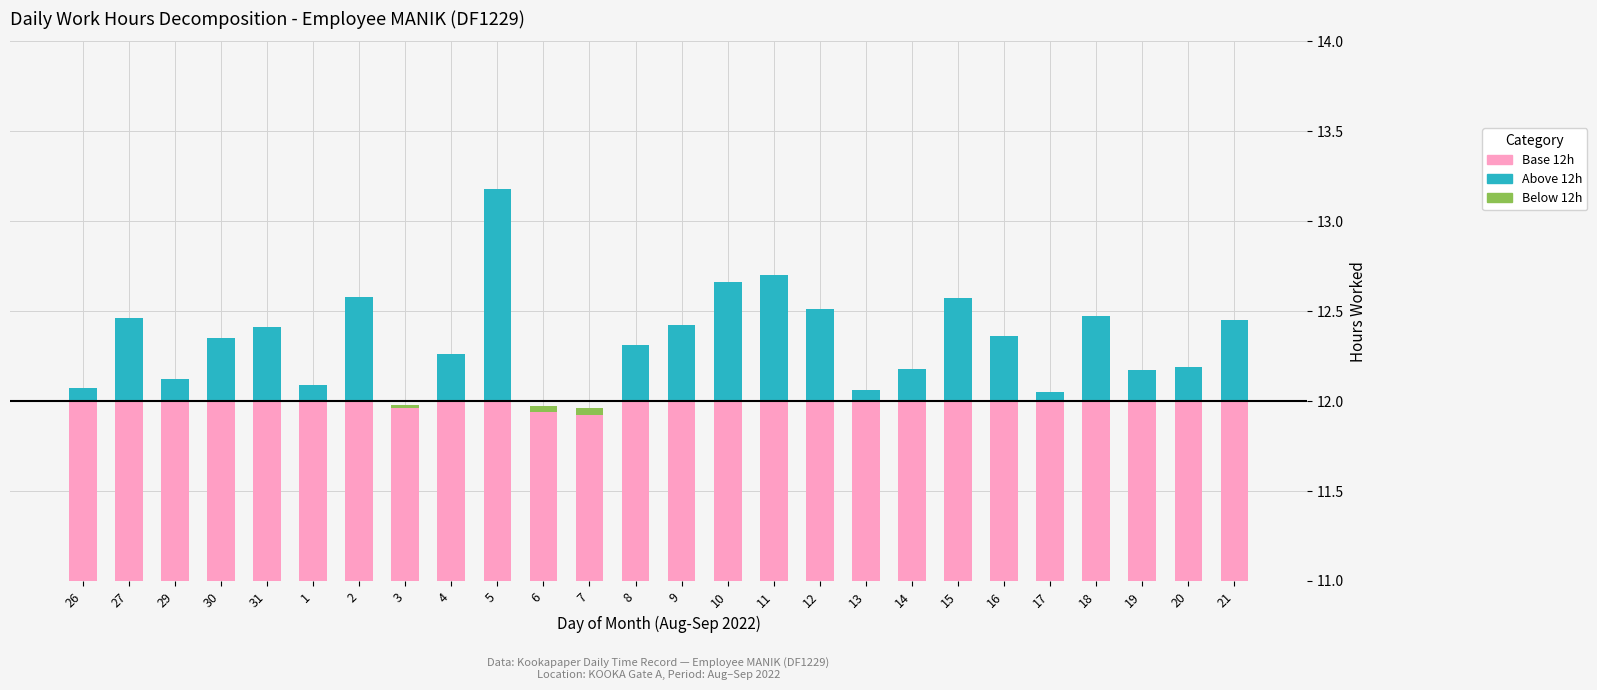

Reading left to right, list all the values displayed in this chart.

Base 12h: 26=12.0	27=12.0	29=12.0	30=12.0	31=12.0	1=12.0	2=12.0	3=12.0	4=12.0	5=12.0	6=12.0	7=12.0	8=12.0	9=12.0	10=12.0	11=12.0	12=12.0	13=12.0	14=12.0	15=12.0	16=12.0	17=12.0	18=12.0	19=12.0	20=12.0	21=12.0
Above 12h: 26=0.1	27=0.5	29=0.1	30=0.3	31=0.4	1=0.1	2=0.6	3=0.0	4=0.3	5=1.2	6=0.0	7=0.0	8=0.3	9=0.4	10=0.7	11=0.7	12=0.5	13=0.1	14=0.2	15=0.6	16=0.4	17=0.1	18=0.5	19=0.2	20=0.2	21=0.4
Below 12h: 26=0.0	27=0.0	29=0.0	30=0.0	31=0.0	1=0.0	2=0.0	3=-0.0	4=0.0	5=0.0	6=-0.0	7=-0.0	8=0.0	9=0.0	10=0.0	11=0.0	12=0.0	13=0.0	14=0.0	15=0.0	16=0.0	17=0.0	18=0.0	19=0.0	20=0.0	21=0.0